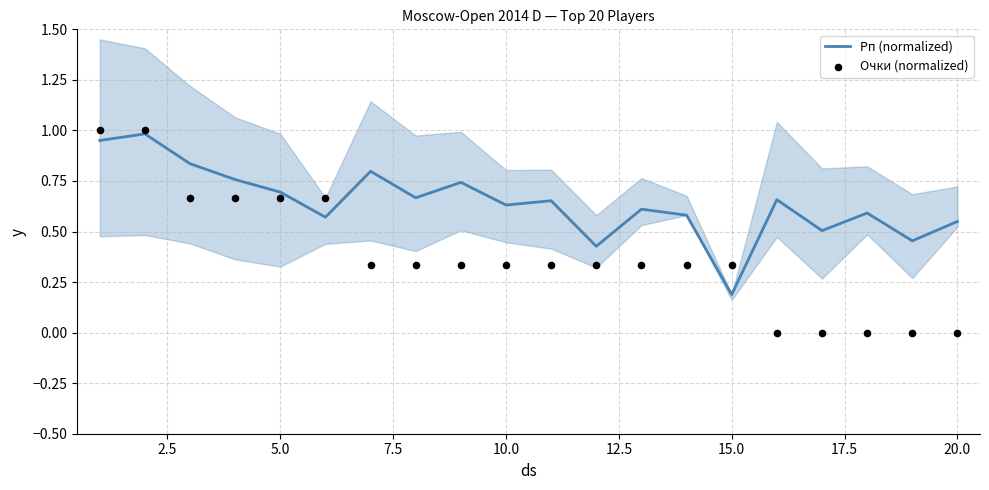

At which label does Рп (normalized) reach its minimum?

15.0